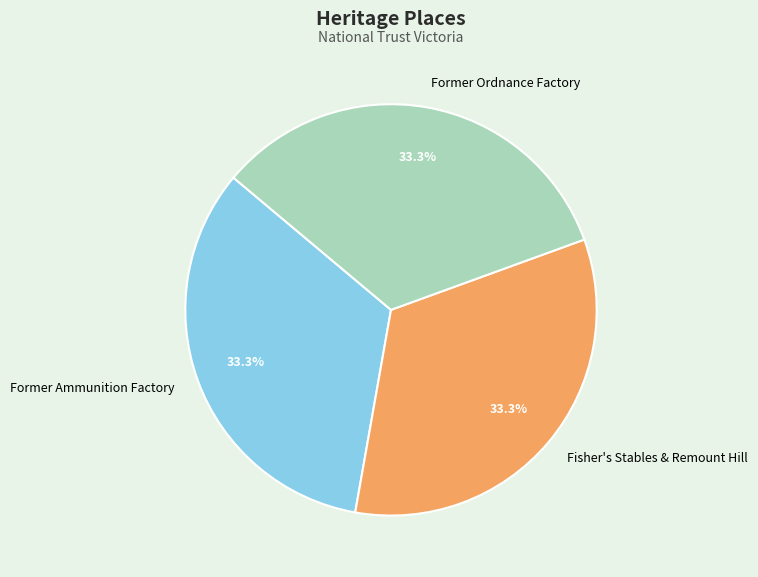

What is the ratio of the value at Fisher's Stables & Remount Hill to the value at Former Ordnance Factory?

1.0